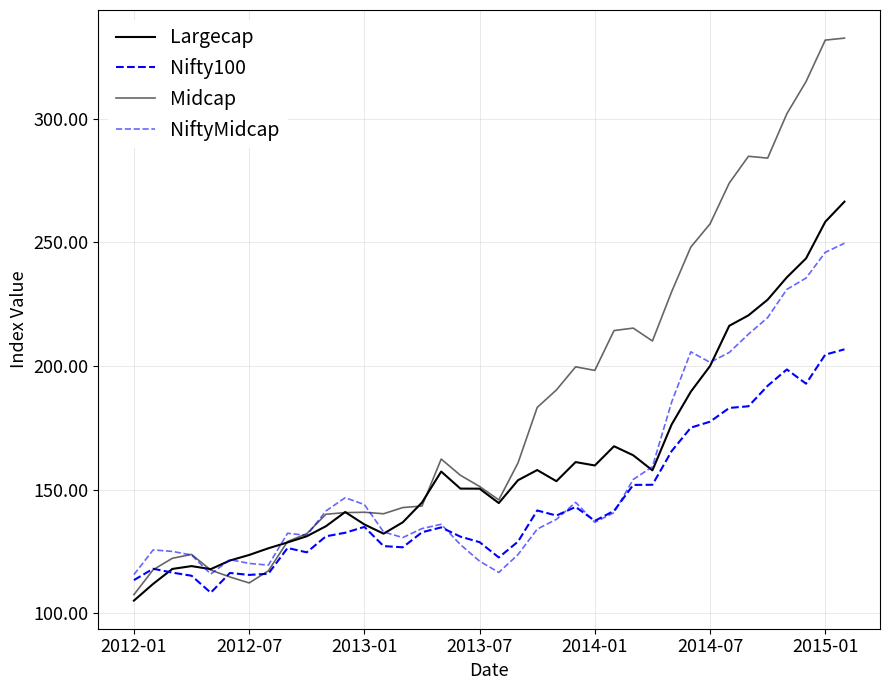

List the series in order of their peak value, lowest first.

Nifty100, NiftyMidcap, Largecap, Midcap